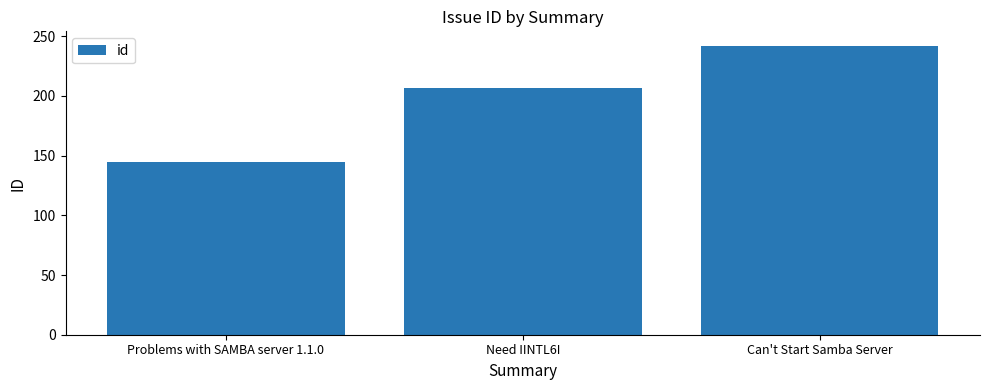

What is the label of the 1st bar from the right?

Can't Start Samba Server